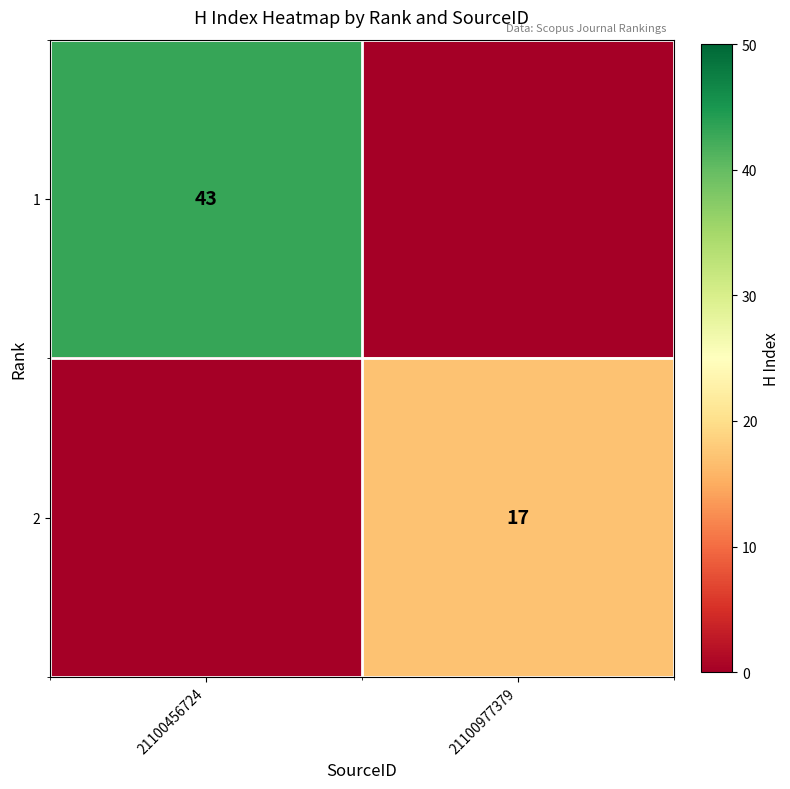

True or false: 1 has a value of 43 at 21100456724.

True